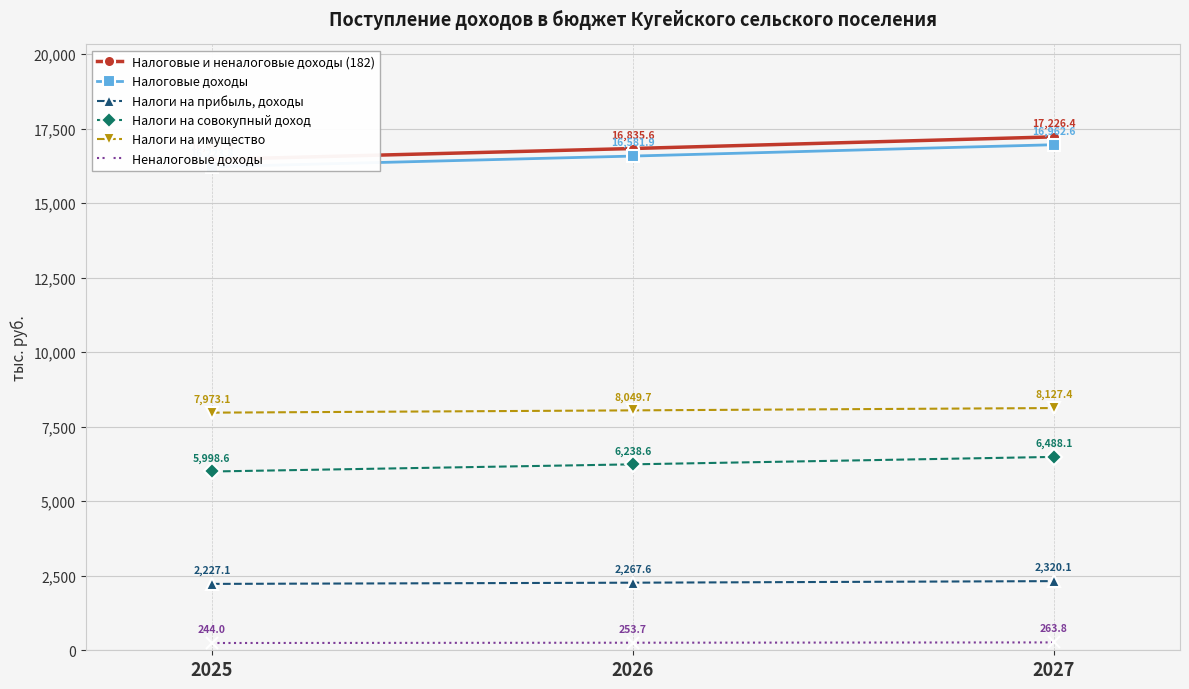

What is the minimum value shown in the chart?

244.0